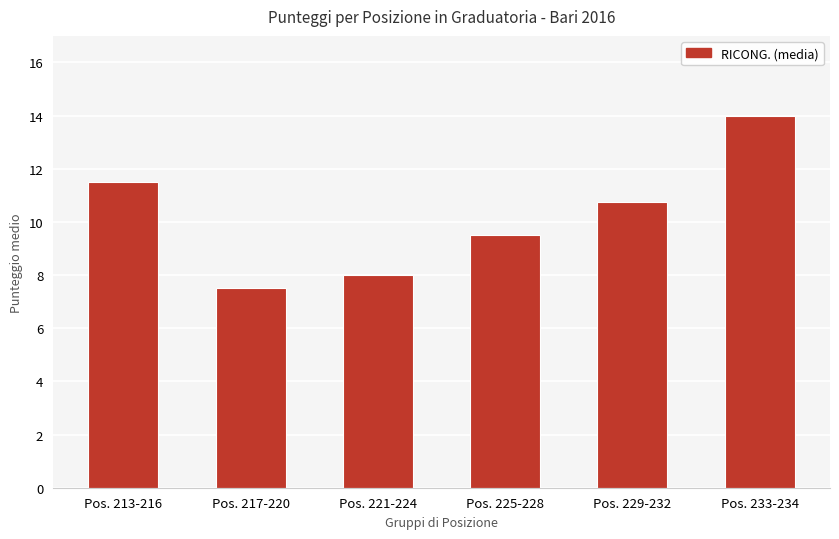

How many distinct data groups are displayed?

1